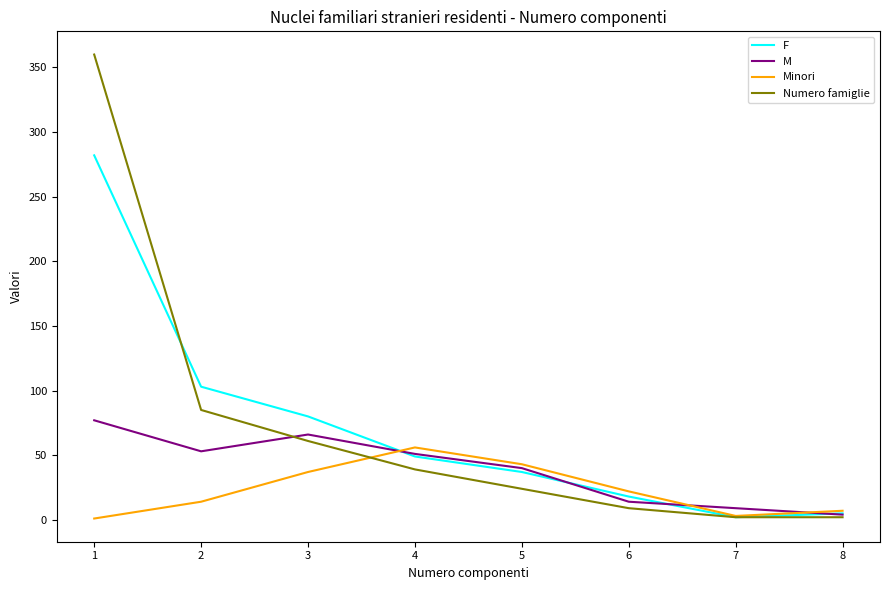

Rank the series at 1 from highest to lowest value.

Numero famiglie, F, M, Minori